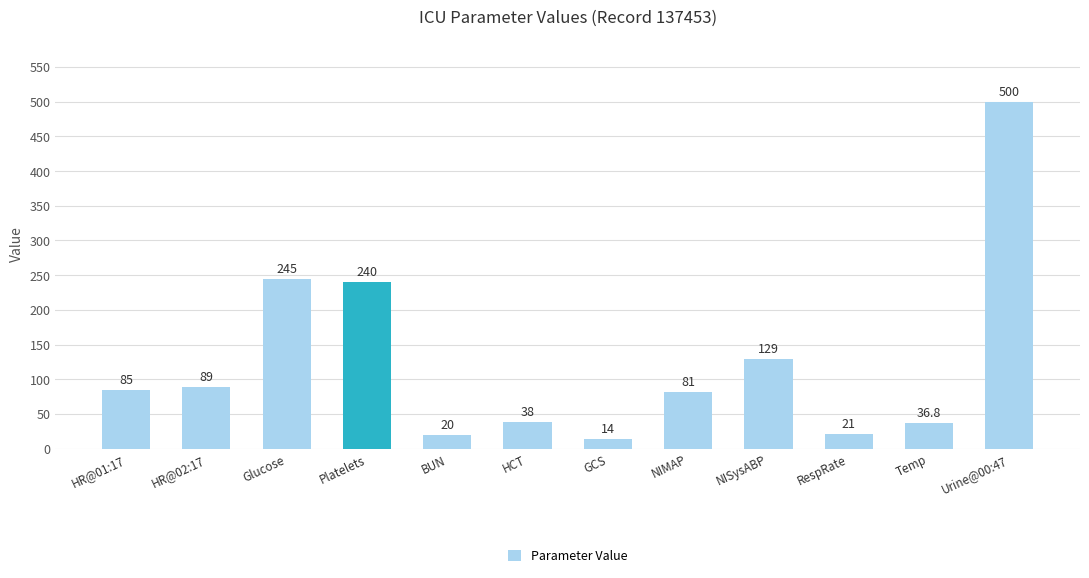

What is the value of the 5th bar from the left?

20.0